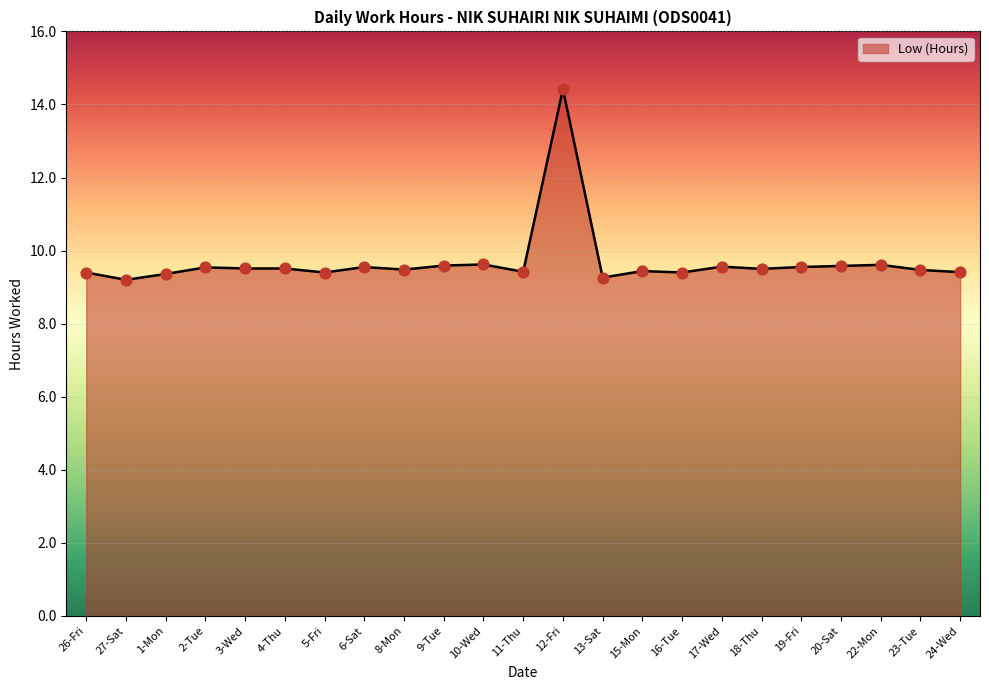

Which has a higher value, 13-Sat or 18-Thu?

18-Thu